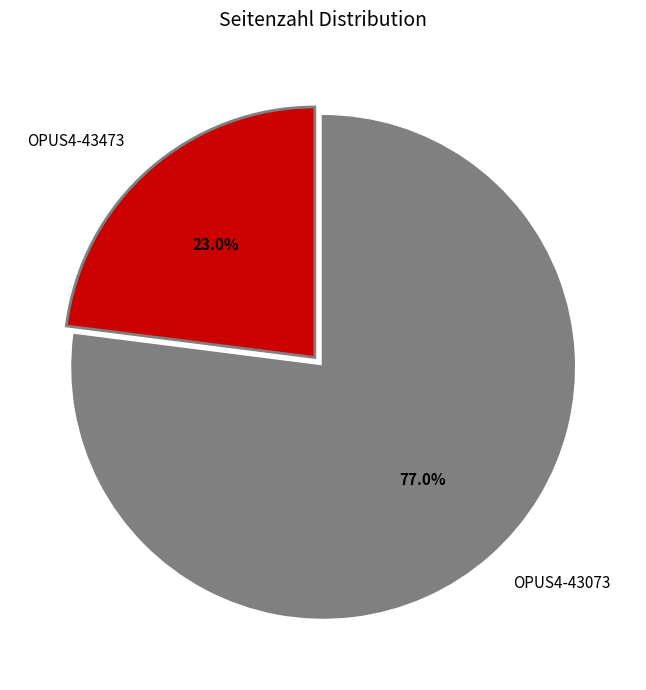

Which slice is the largest?

OPUS4-43073